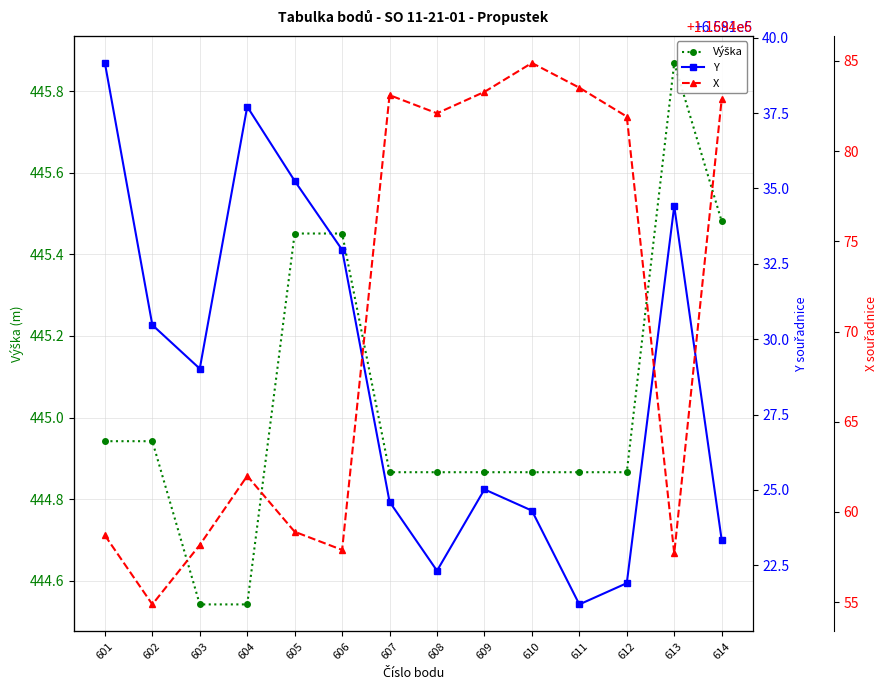

Reading left to right, transcribe all the data shown in this chart.

Výška: 601=444.9	602=444.9	603=444.5	604=444.5	605=445.5	606=445.5	607=444.9	608=444.9	609=444.9	610=444.9	611=444.9	612=444.9	613=445.9	614=445.5
Y: 601=658139.2	602=658130.5	603=658129.0	604=658137.7	605=658135.3	606=658133.0	607=658124.6	608=658122.3	609=658125.0	610=658124.3	611=658121.2	612=658121.9	613=658134.4	614=658123.3
X: 601=1169458.7	602=1169454.9	603=1169458.2	604=1169462.0	605=1169458.9	606=1169457.9	607=1169483.1	608=1169482.1	609=1169483.3	610=1169484.9	611=1169483.5	612=1169481.9	613=1169457.7	614=1169482.9